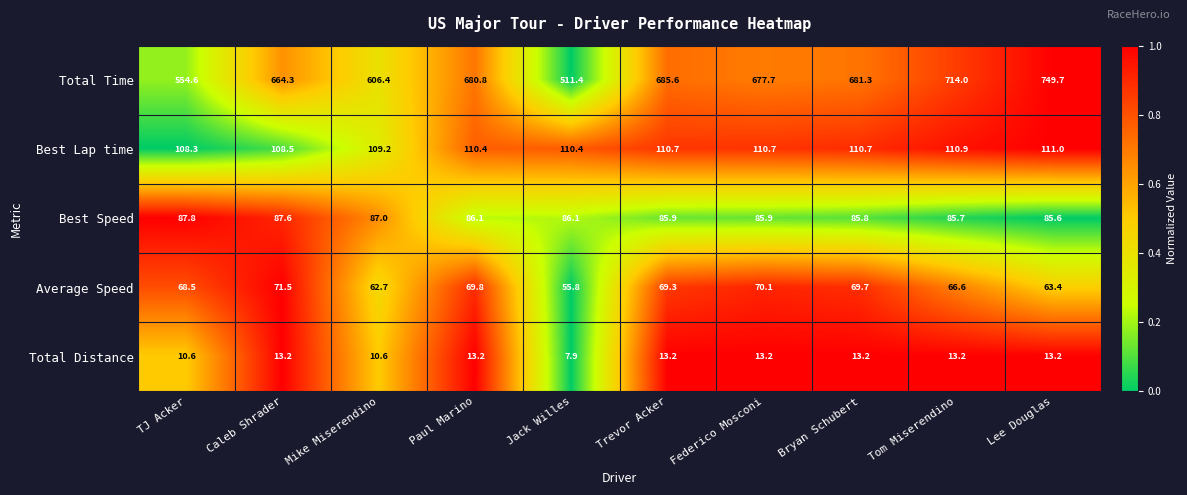

Count the number of categories in the chart.

10